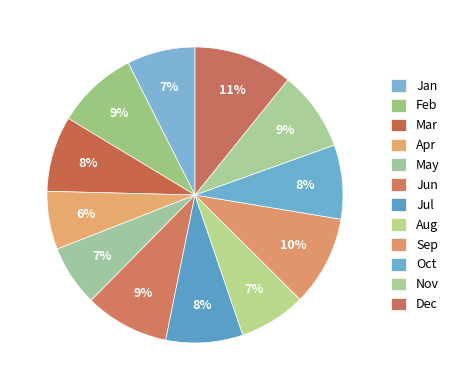

What percentage is the Dec slice, to the nearest percent?

11%